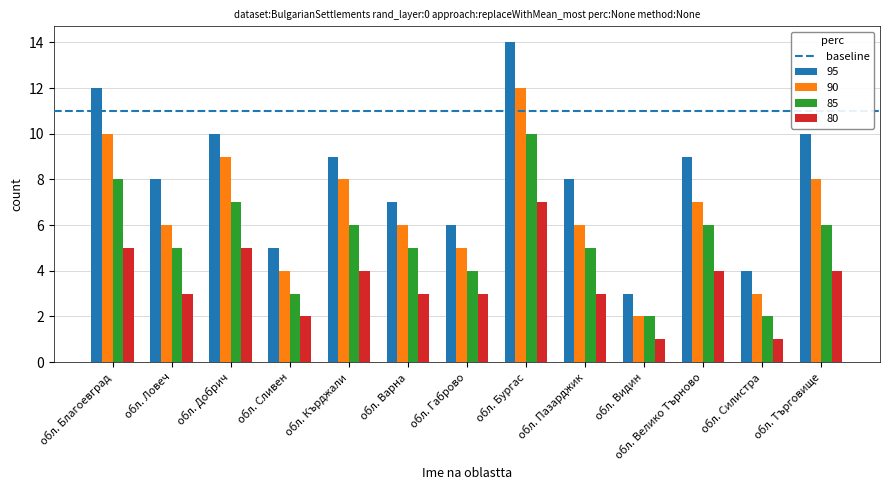

Rank the series by their maximum value, from lowest to highest.

80, 85, 90, 95